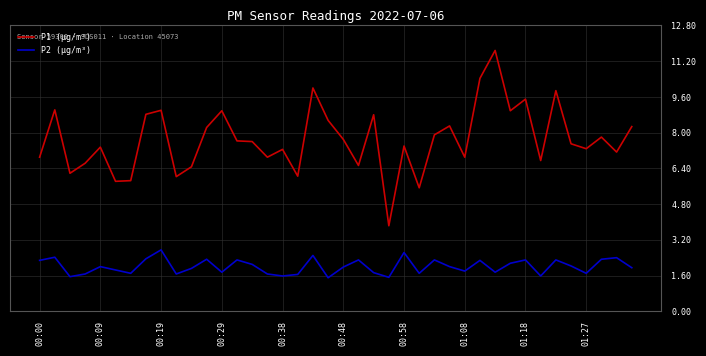

True or false: P1 (µg/m³) and P2 (µg/m³) cross at least once.

False